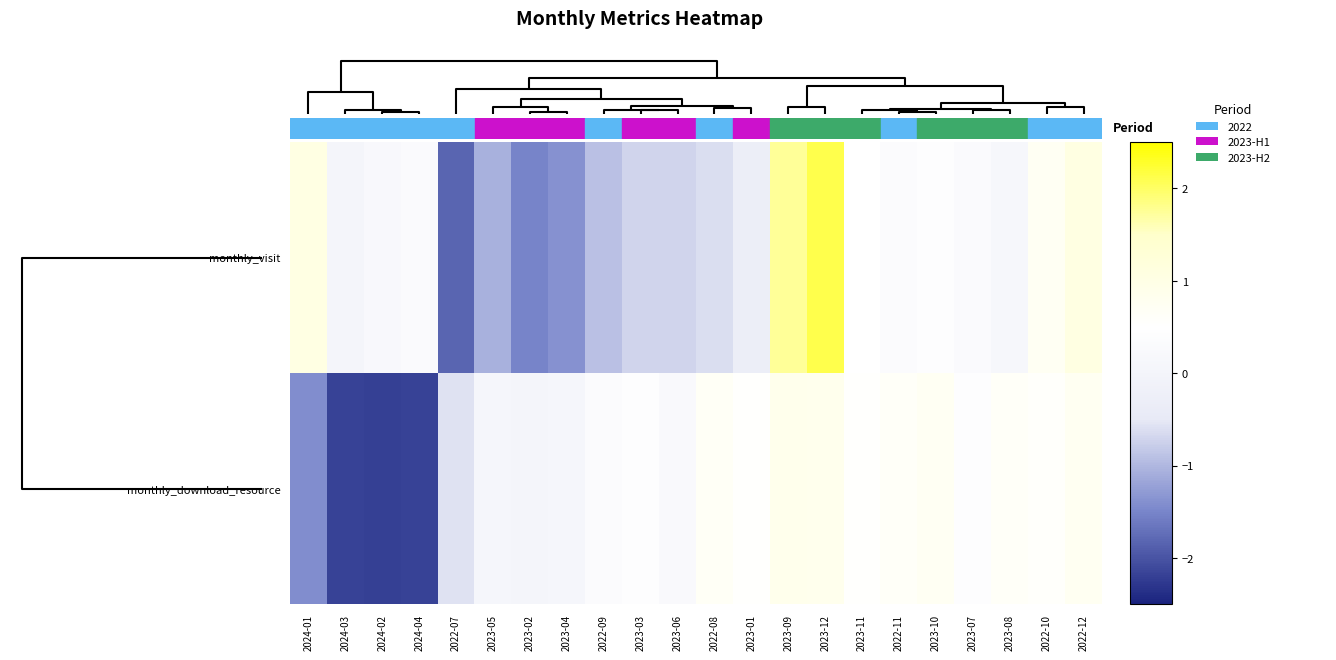

How many data points does each series have?

22